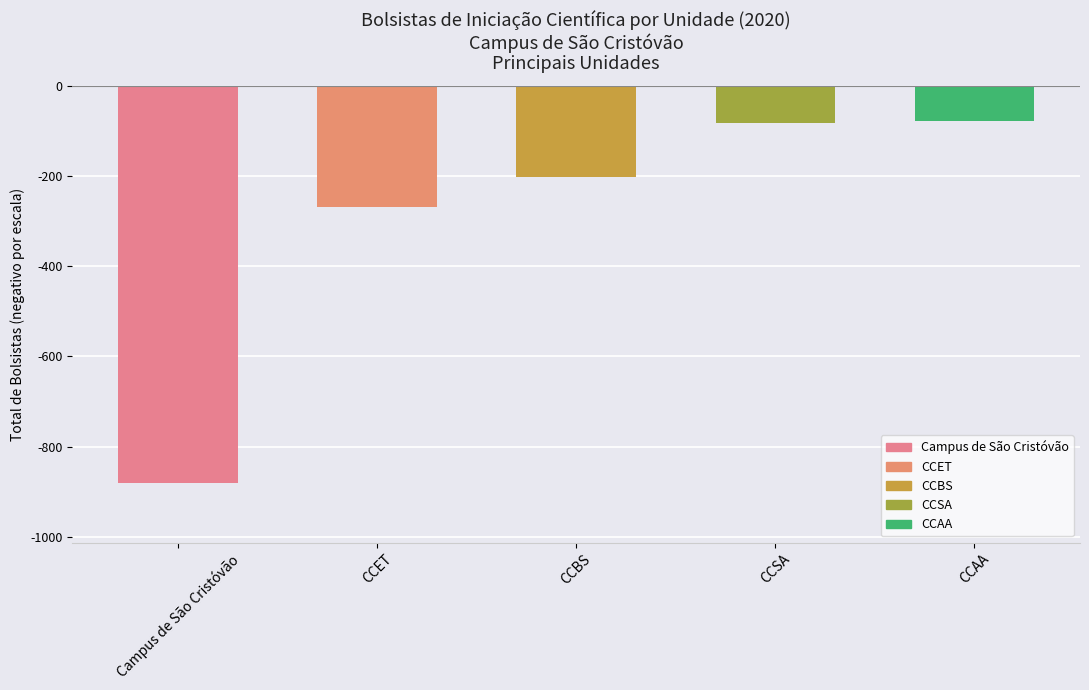

What is the change in value from Campus de São Cristóvão to CCET?

+613